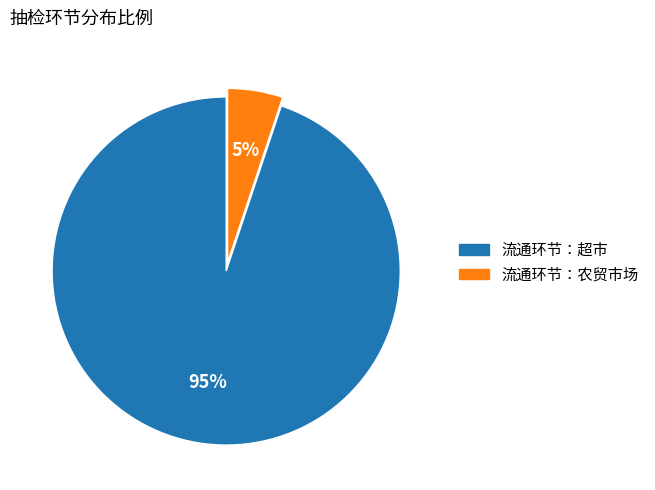

Between 流通环节：农贸市场 and 流通环节：超市, which is larger?

流通环节：超市